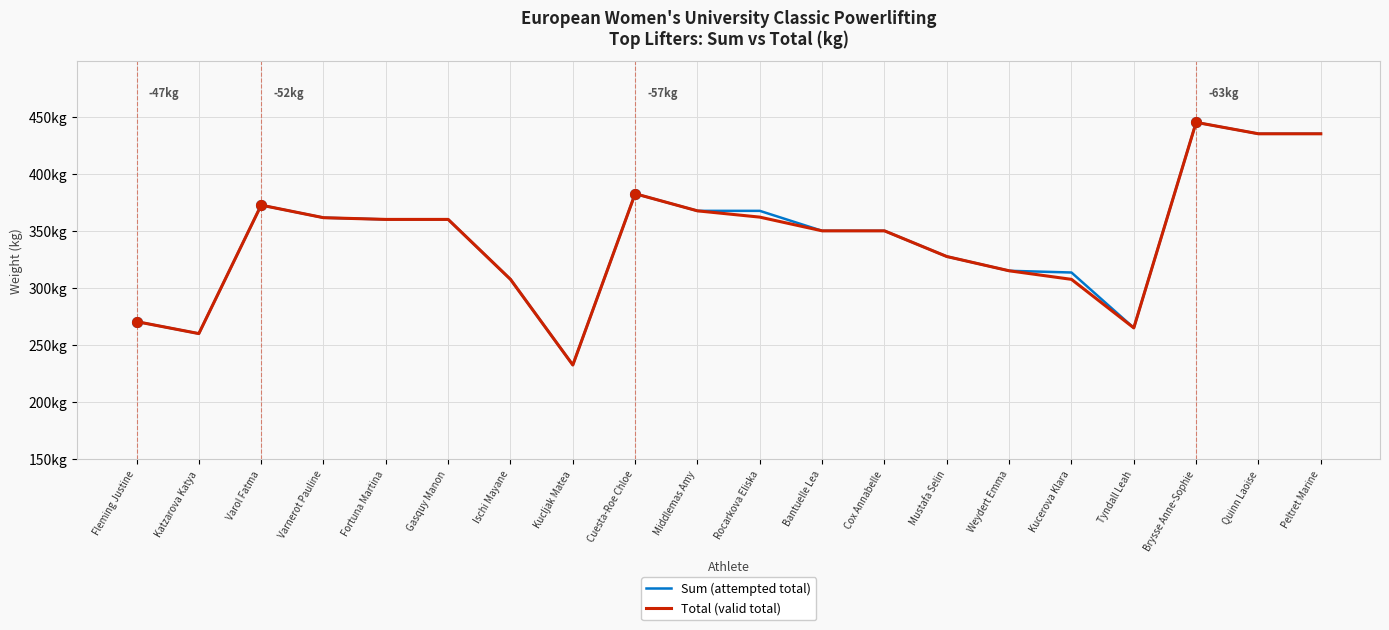

Does the chart display data point markers on the line(s)?

No